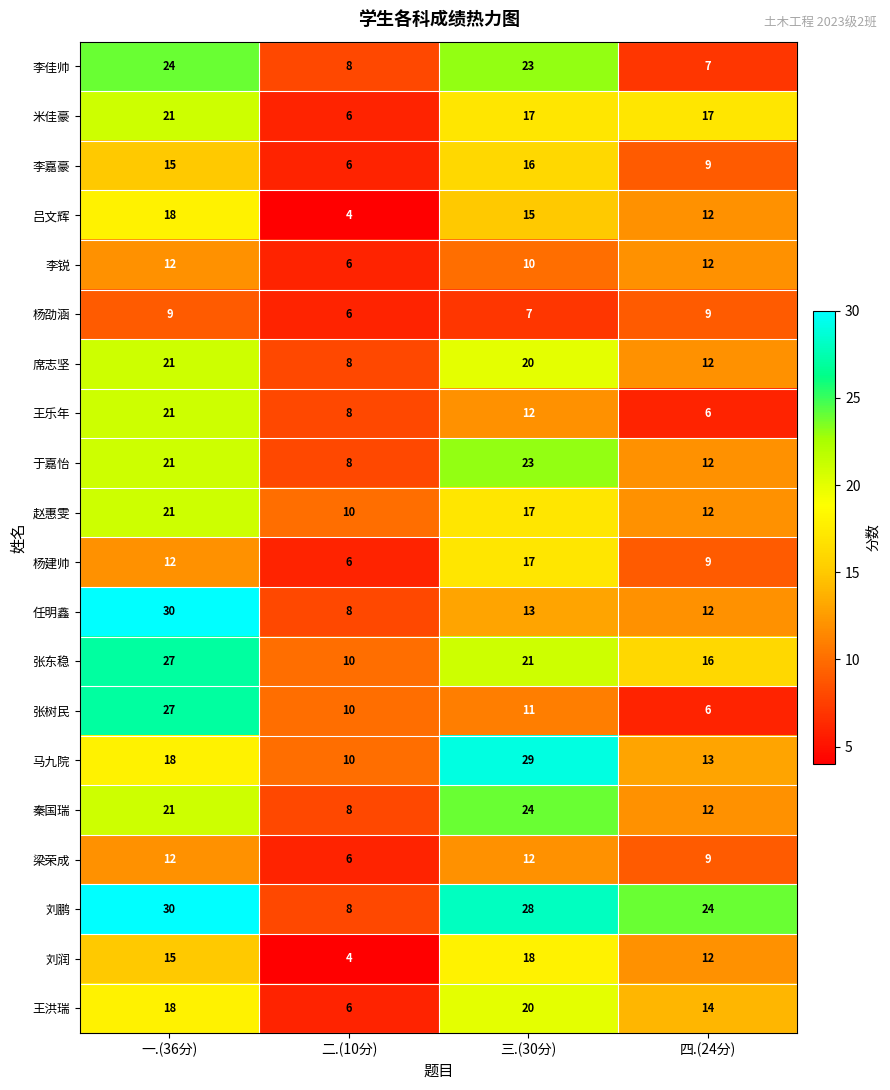

Where is 刘润 nearest to the value 11?

四.(24分)